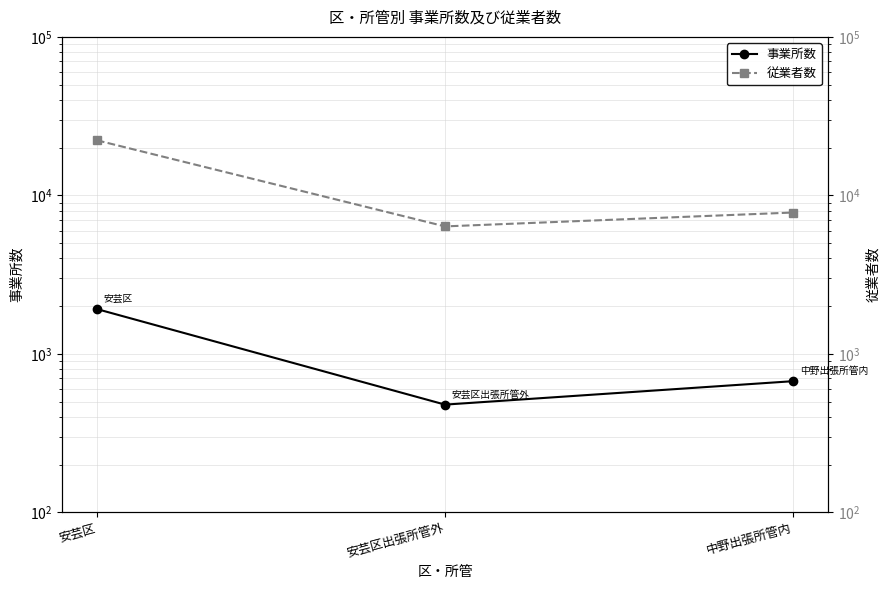

True or false: 従業者数 has a value of 10104 at 安芸区出張所管外.

False